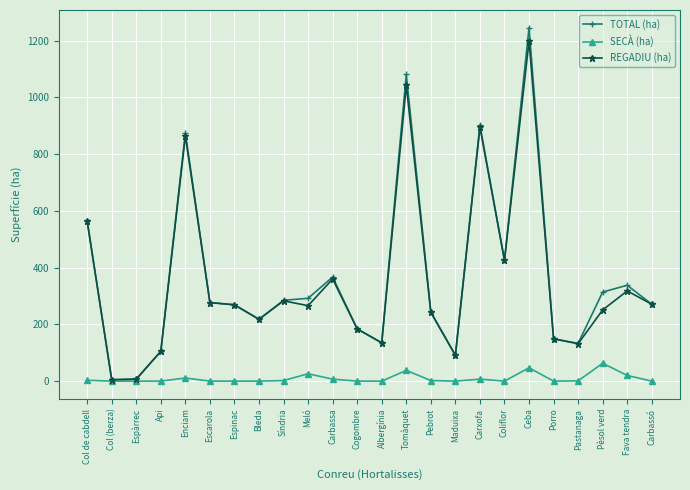

At which category is the sum across all series the highest?

Ceba